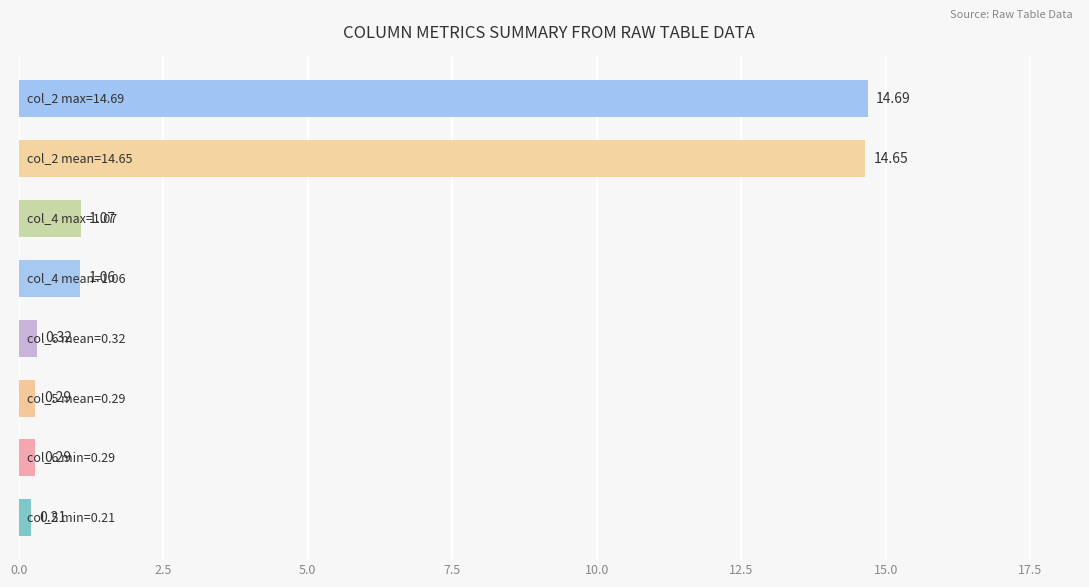

What is the sum of all values?

32.6